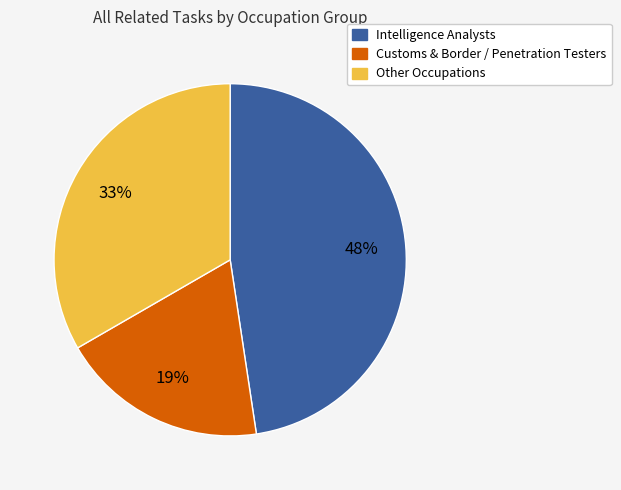

To the nearest percent, what percentage of the pie is Customs & Border / Penetration Testers?

19%